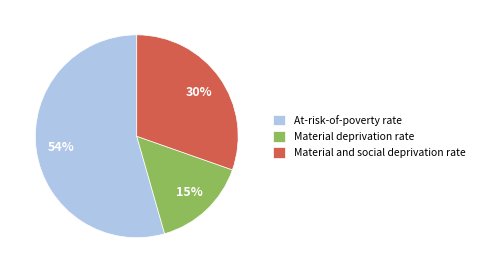

Rank the categories by value from lowest to highest.

Material deprivation rate, Material and social deprivation rate, At-risk-of-poverty rate